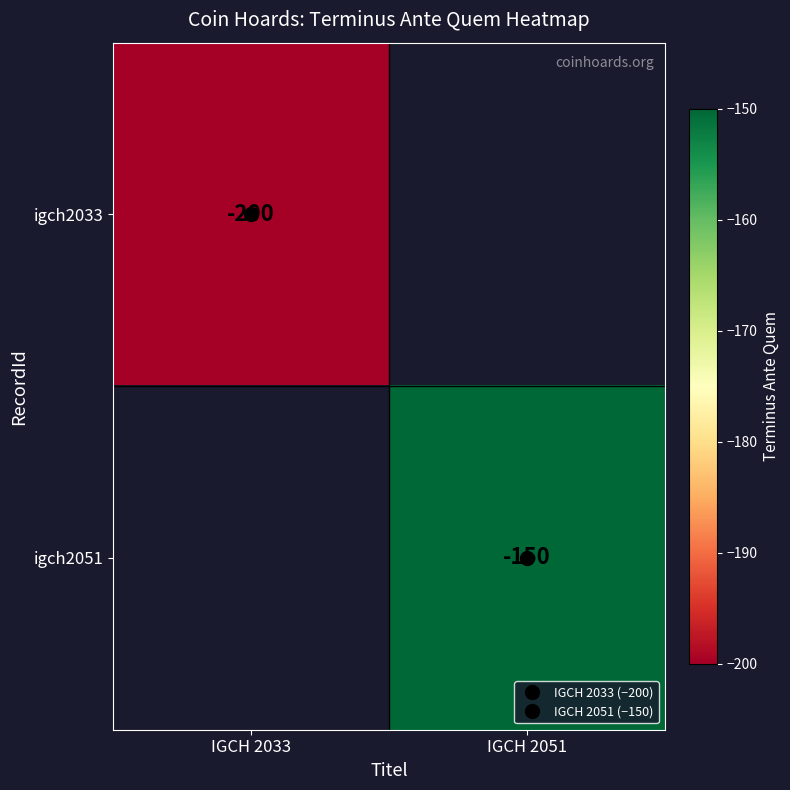

Between IGCH 2033 and IGCH 2051, which is larger?

IGCH 2051